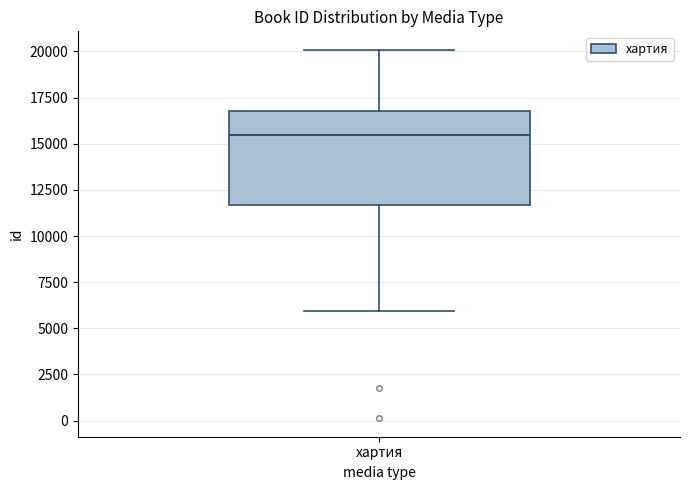

Transcribe this box plot: give where the median line is, the range the box spans, and where the two whiskers end, as read against the y-axis. The values are not printed on the chart, so give them approximately, as read against the axis.

median 15500, box 11500 to 17000, whiskers 6000 to 20000